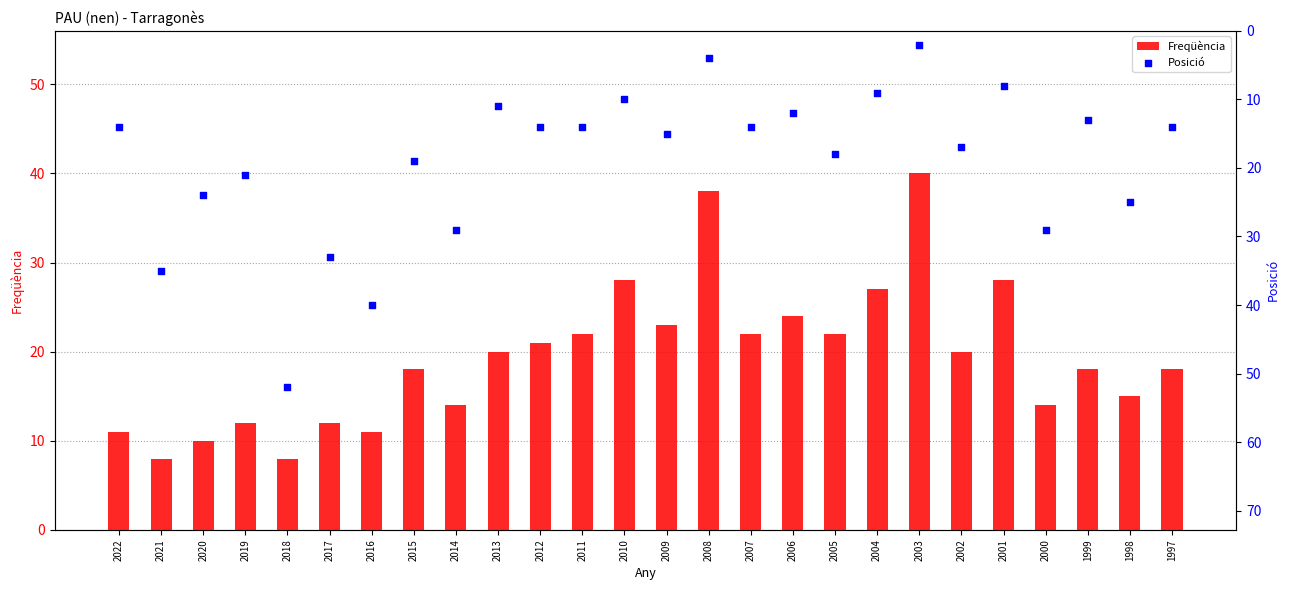

Is the value of Posició at 1997 greater than the value of Freqüència at 2020?

Yes